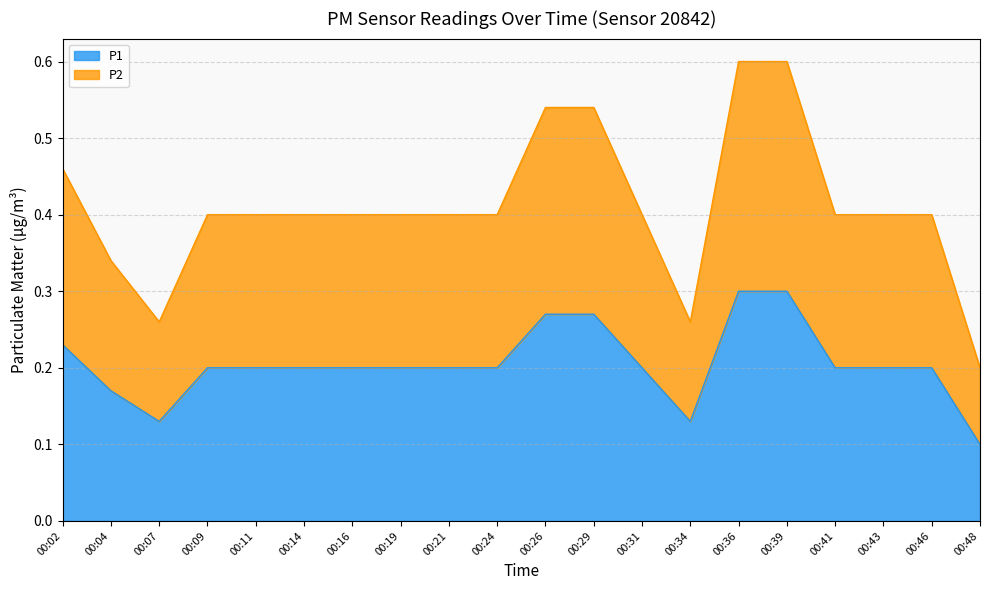

Which series has the widest spread of values?

P2